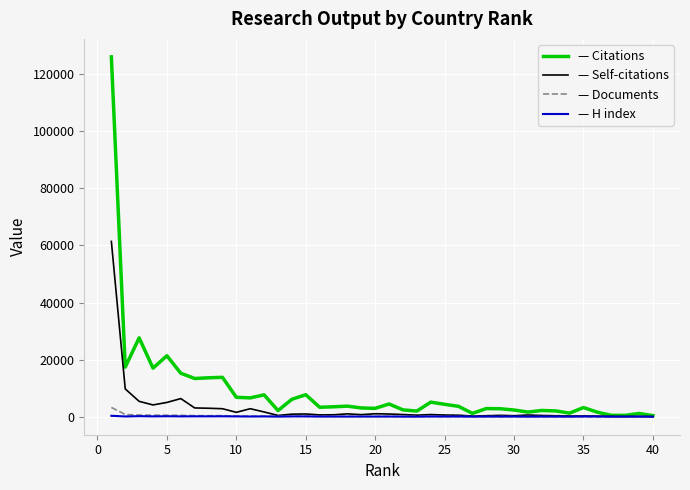

Is this an area chart (filled region under the line)?

No